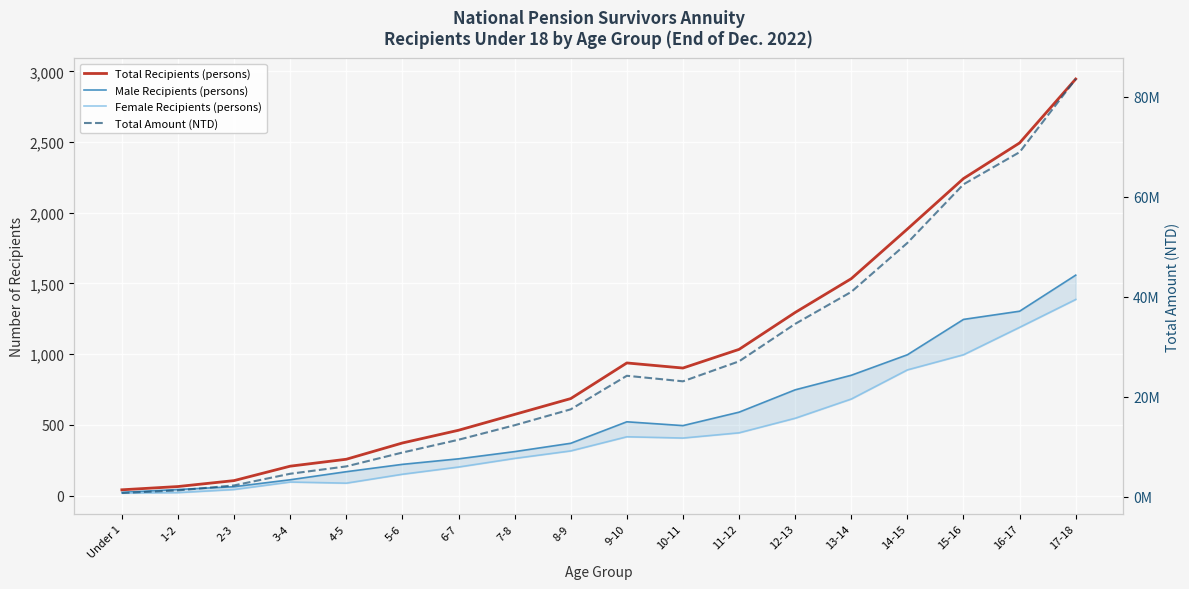

At which category does the chart reach its minimum across all series?

Under 1